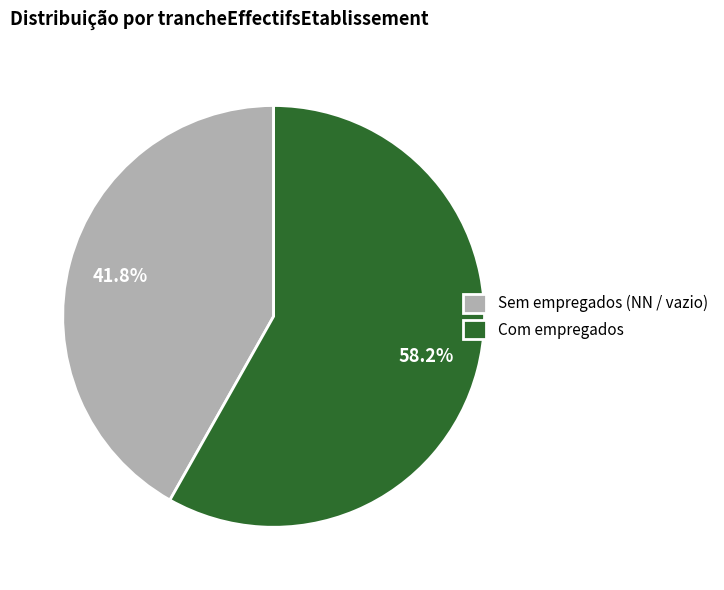

To the nearest percent, what is the average slice percentage?

50%